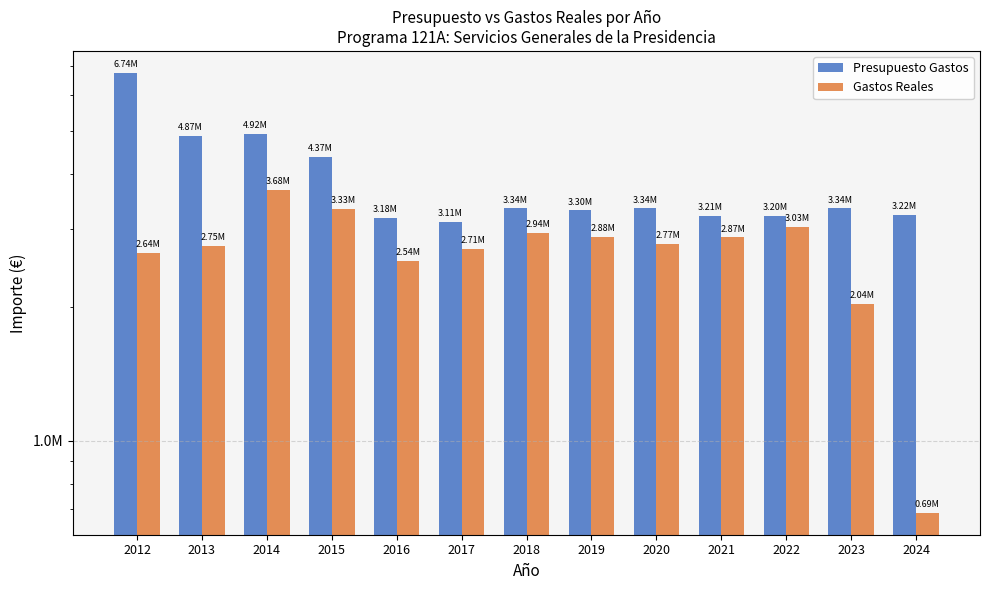

What is the approximate value of Presupuesto Gastos at 2021?

3214225.0